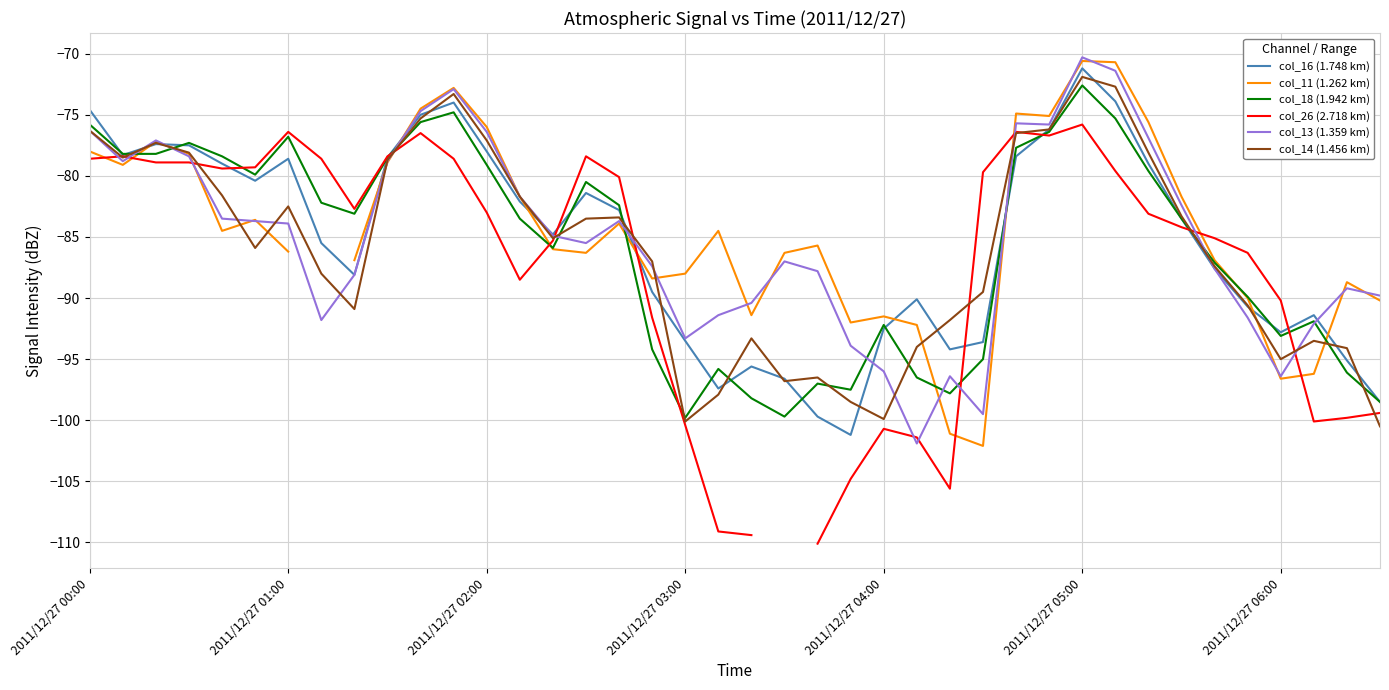

What value does the col_14 (1.456 km) series have at 2011/12/27 04:00?

-99.9